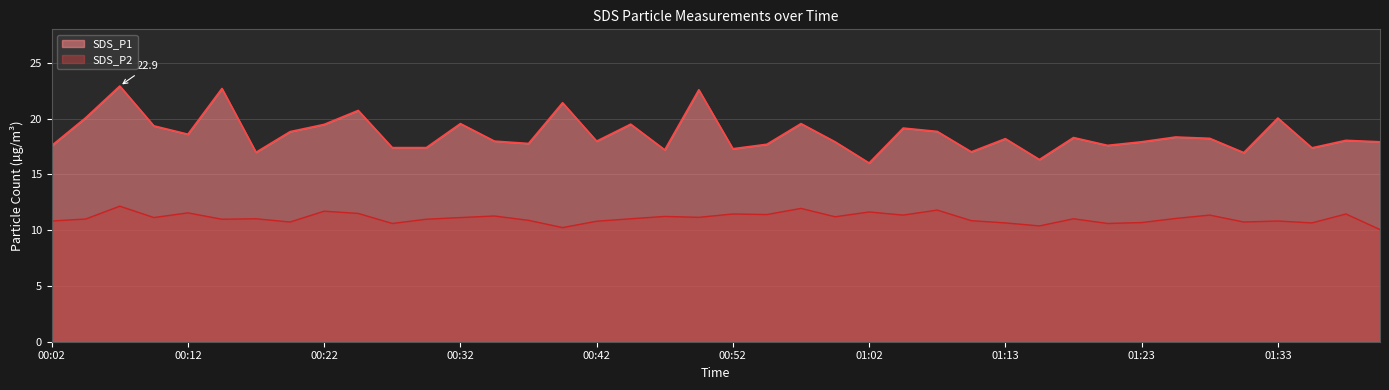

Where is the first local minimum for SDS_P2?

00:09